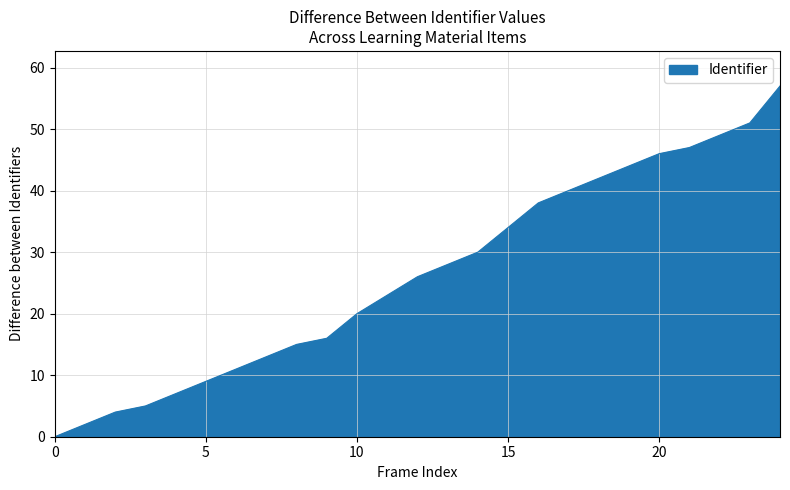

How many values are below 26?

12